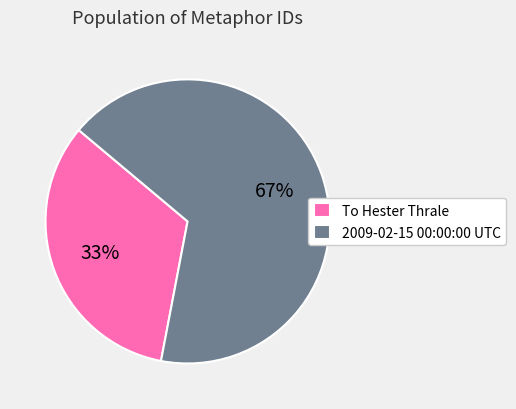

Is the sum of To Hester Thrale and 2009-02-15 00:00:00 UTC greater than half?

Yes